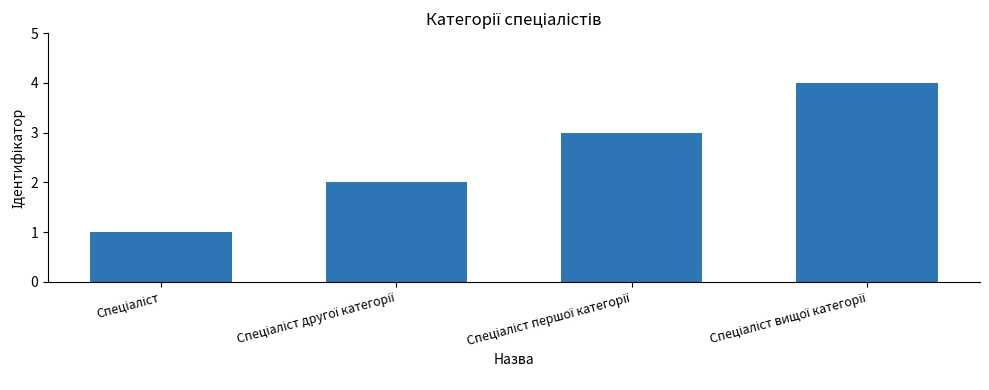

What is the maximum value shown in the chart?

4